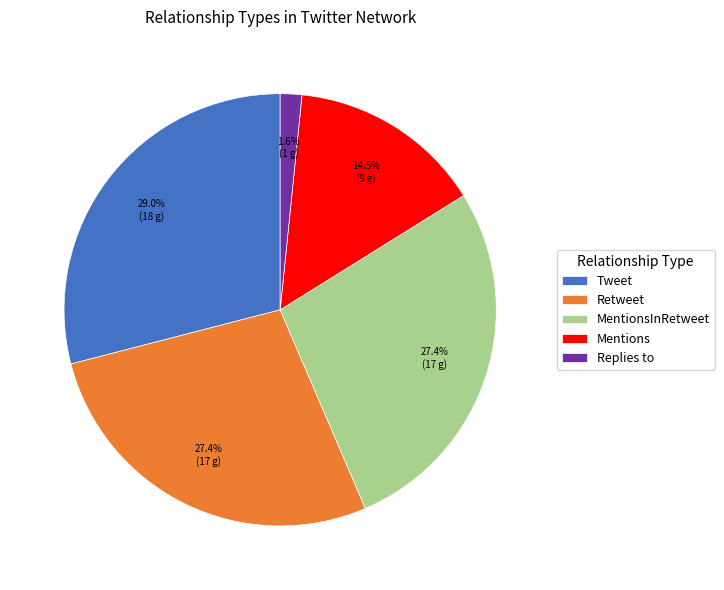

What is the ratio of the value at Retweet to the value at Tweet?

0.9